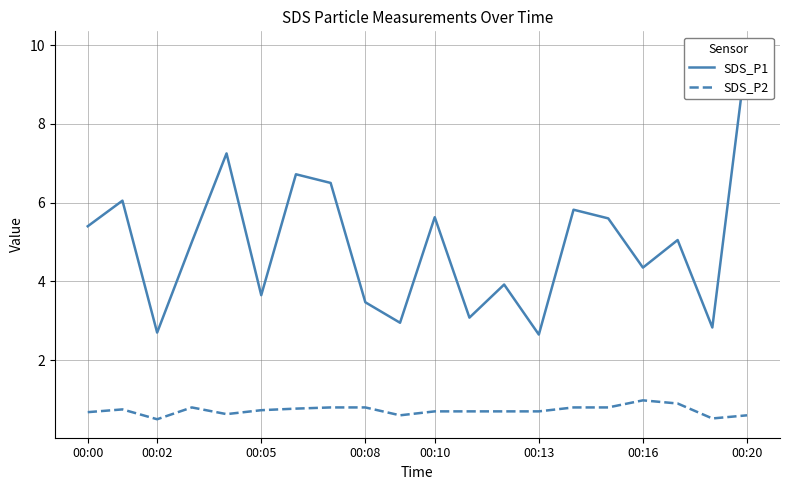

True or false: SDS_P1 and SDS_P2 cross at least once.

False